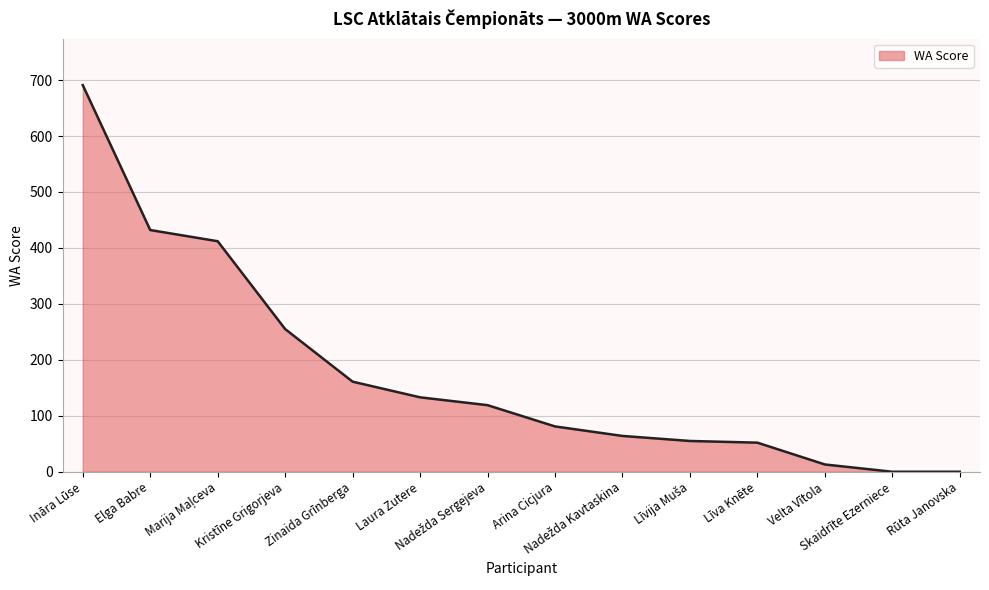

Between Velta Vītola and Līva Knēte, which is larger?

Līva Knēte